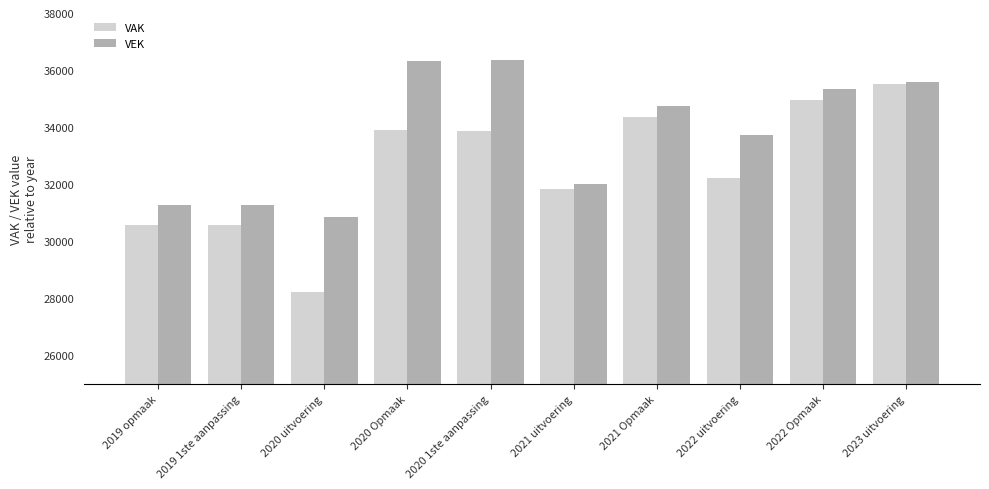

List the series in order of their overall mean, lowest first.

VAK, VEK